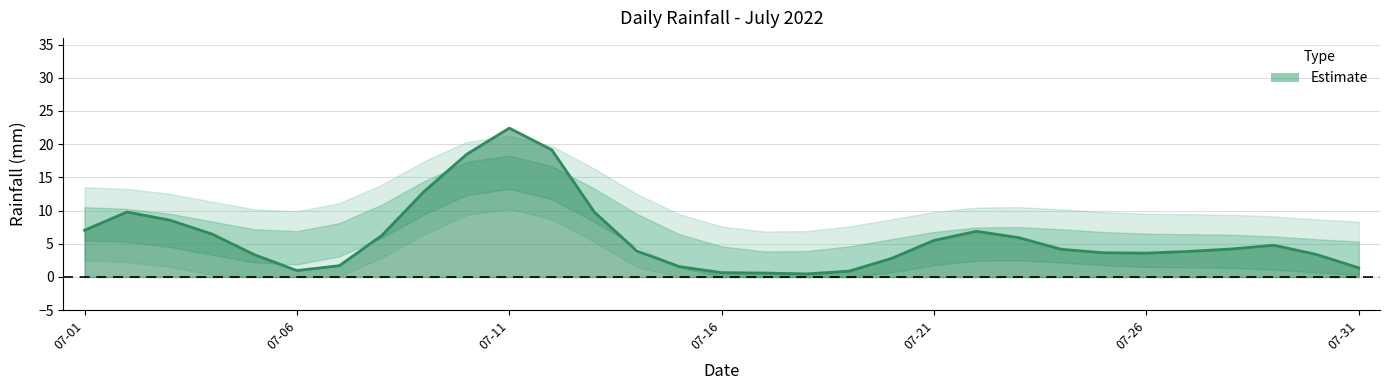

What is the maximum value shown in the chart?

22.4